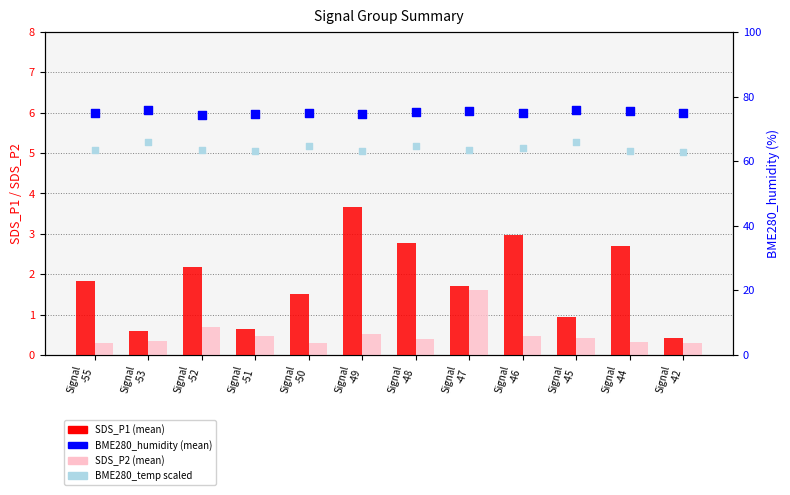

Which series contains the lowest Y value?

SDS_P2